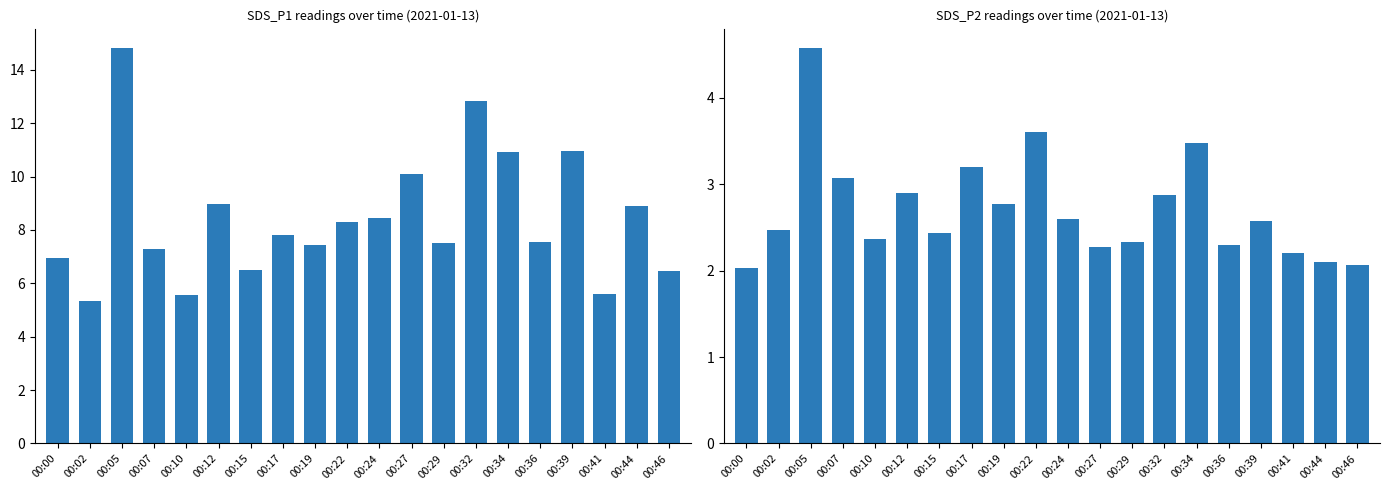

Is it true that SDS_P2 equals 3.4 at 00:44?

False